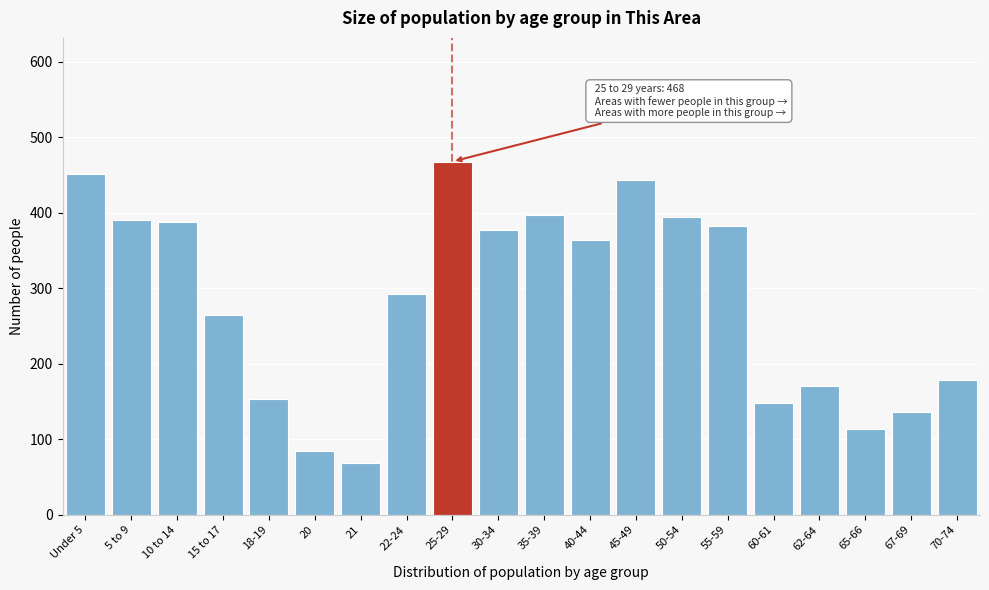

Is it true that the value at 62-64 is 171?

True